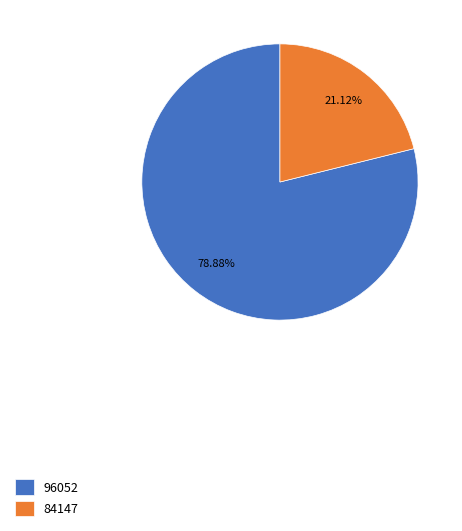

What is the majority slice?

96052